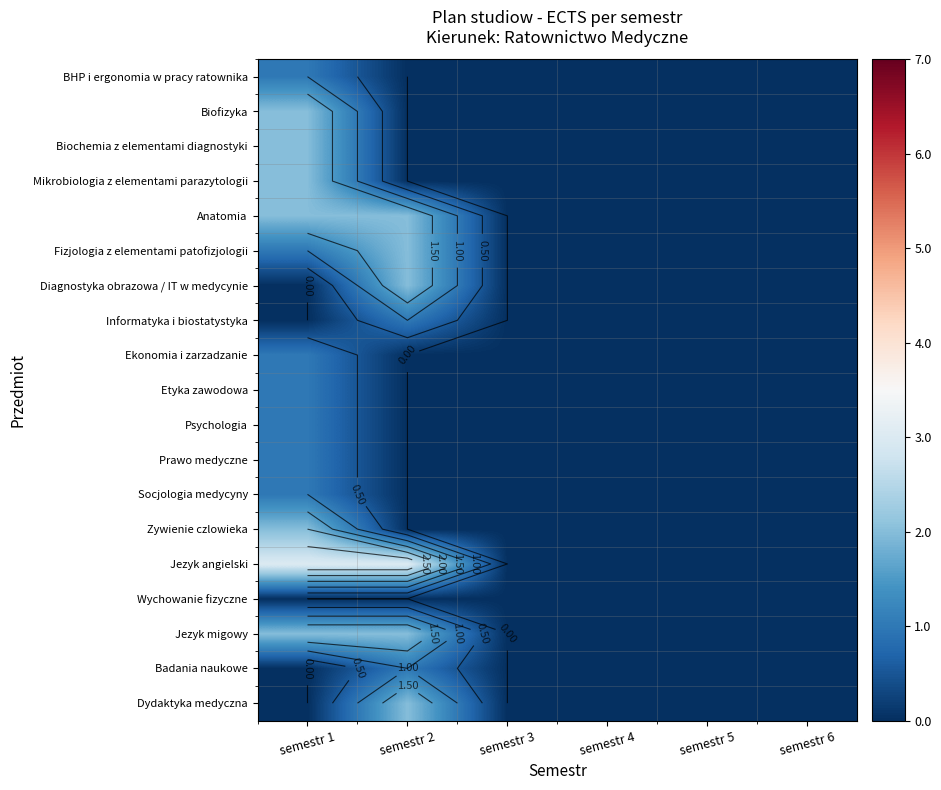

At how many categories does at least one series exceed 1?

2